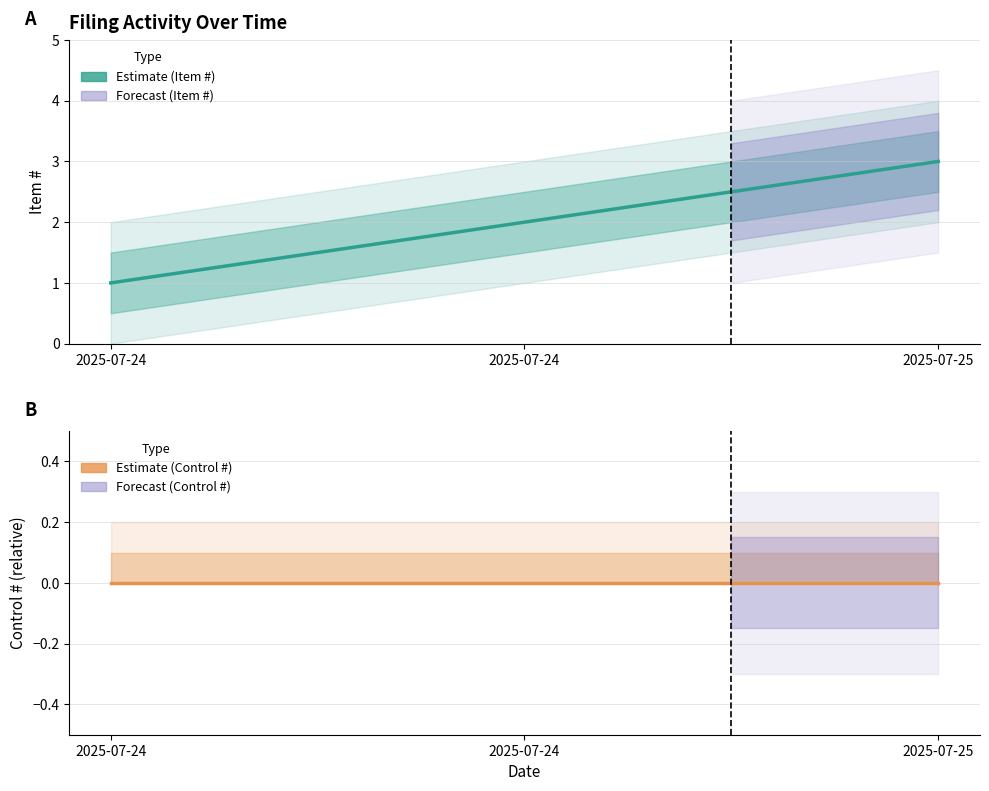

Rank the series by their average value, from highest to lowest.

Item #, Control # deviation